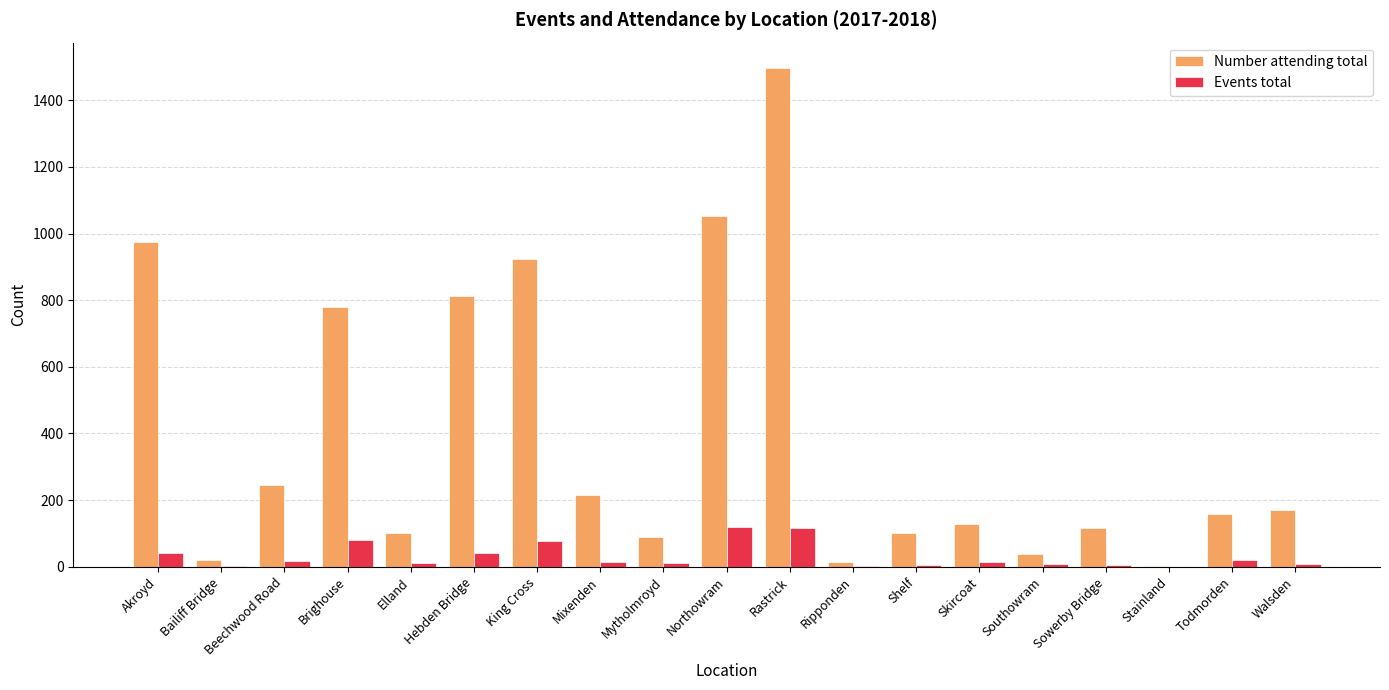

Which series has the largest range (max minus min)?

Number attending total